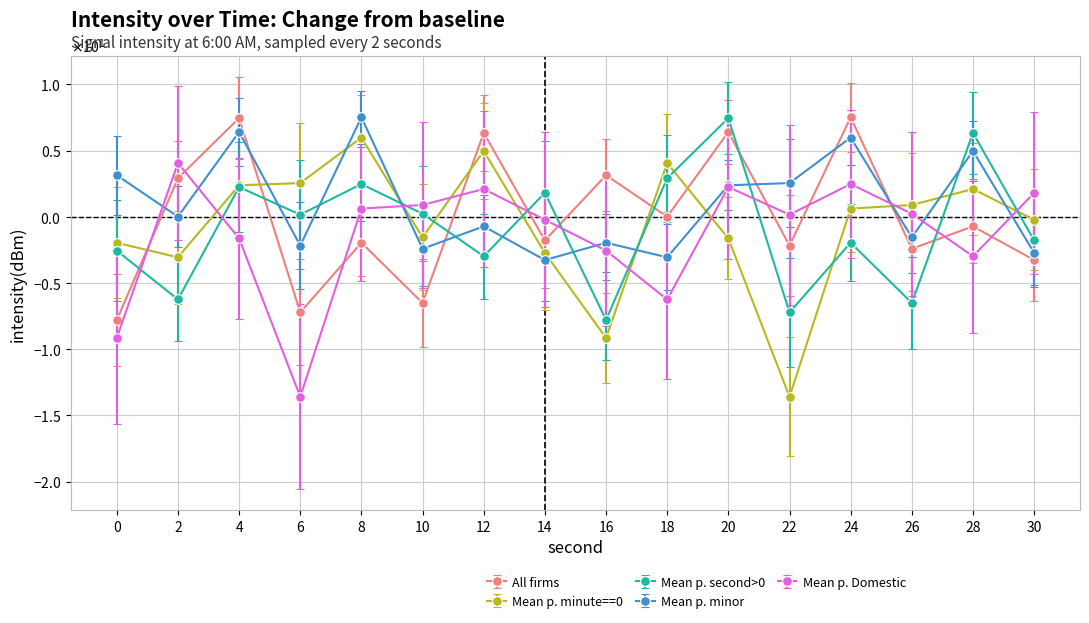

Between 30 and 20, which is larger?

20